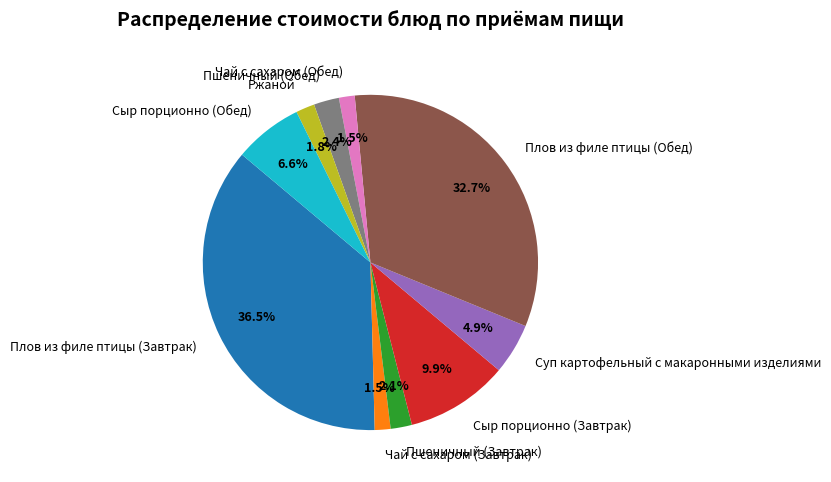

Is there any slice that represents more than half of the pie?

No